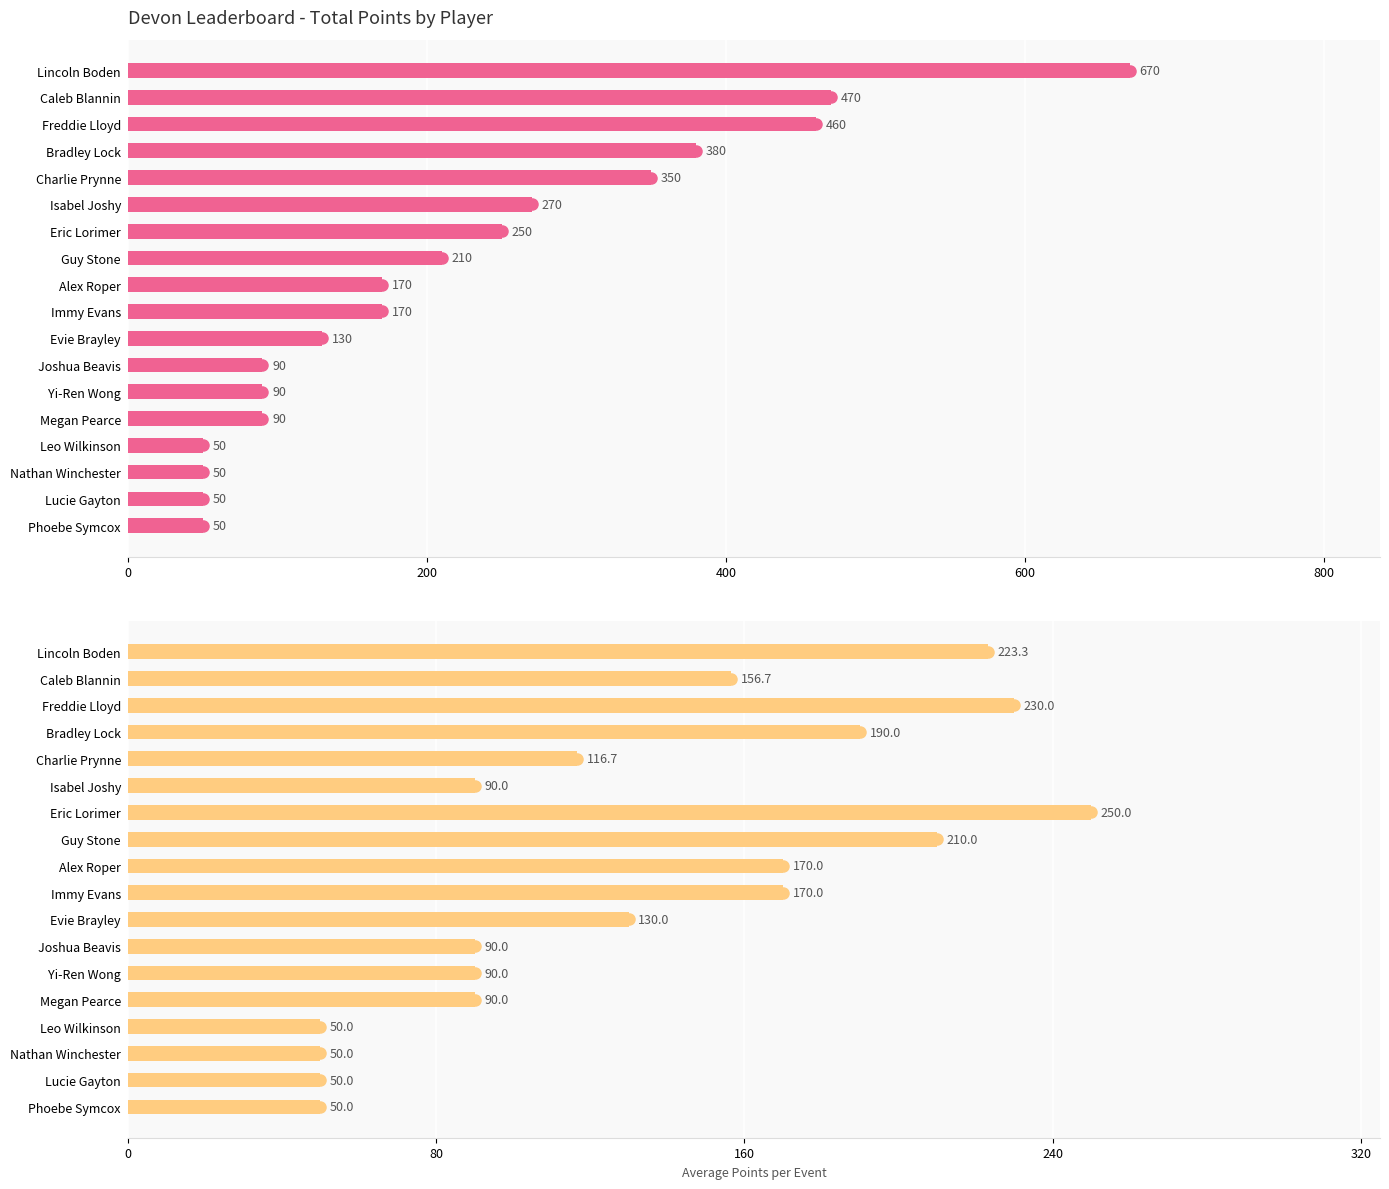

True or false: Total Points has a value of 90.0 at Yi-Ren Wong.

True